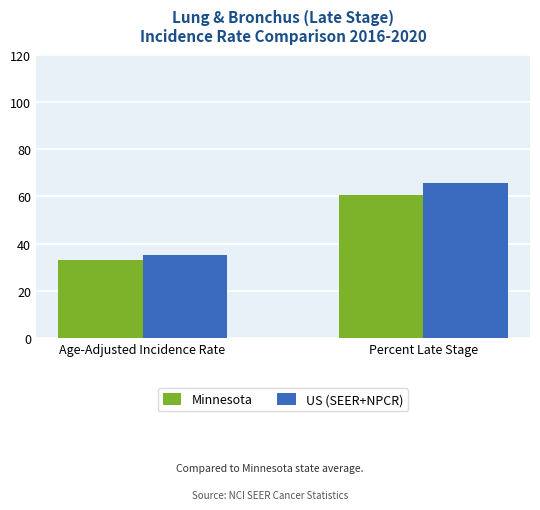

What is the difference between the maximum and minimum values in the US (SEER+NPCR) series?

30.2